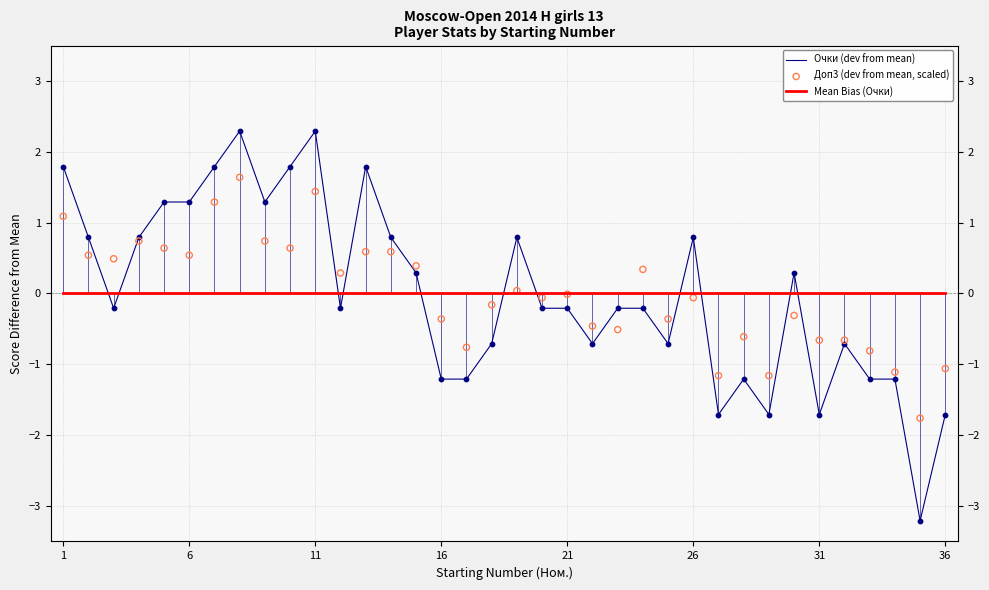

Which series has the largest Y range (max minus min)?

Очки (dev from mean)